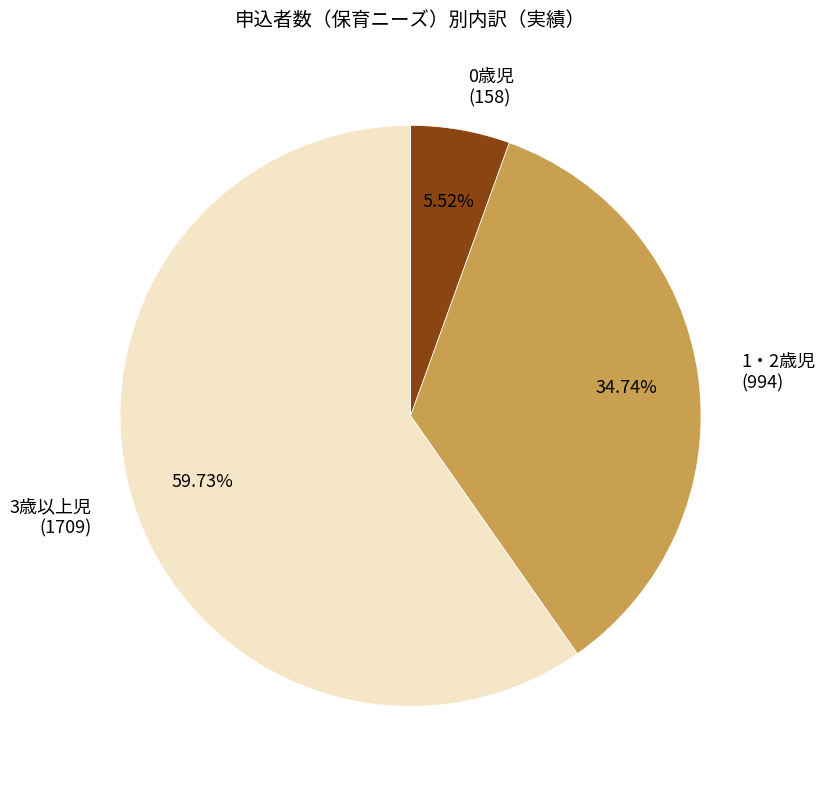

How many slices are in this pie chart?

3